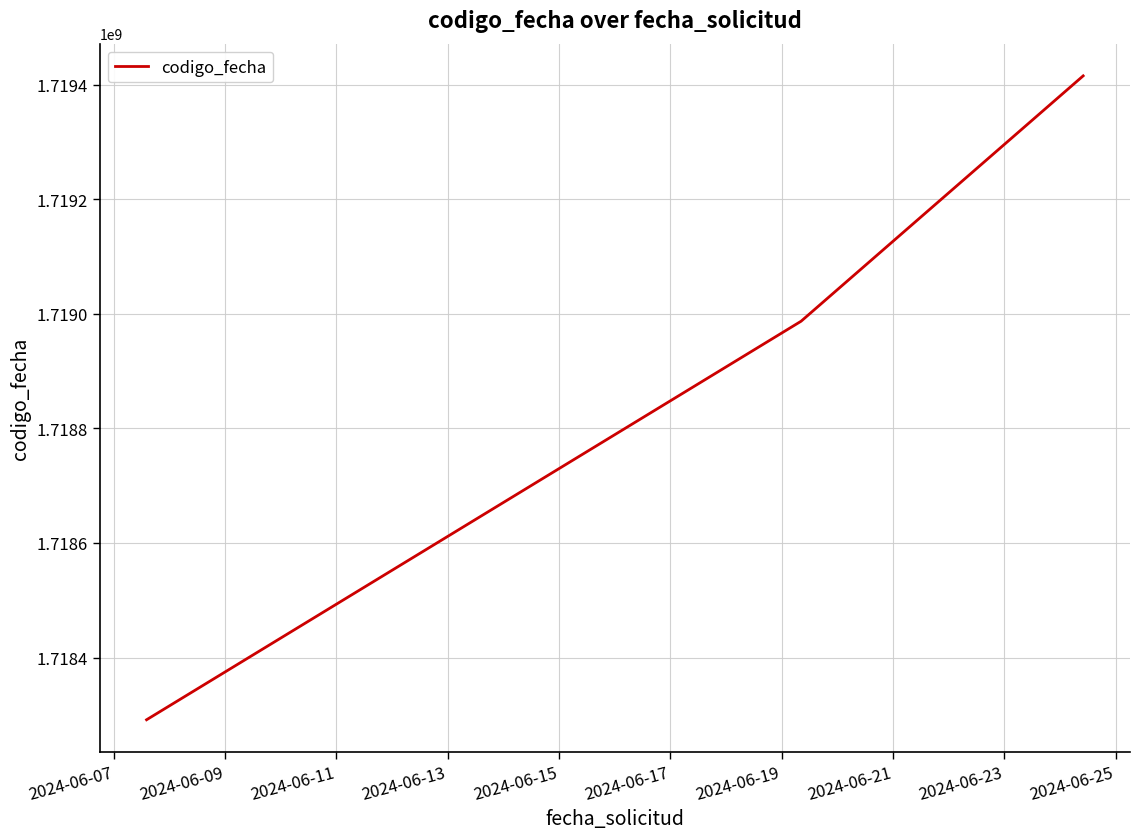

What is the smallest value displayed?

1718291346